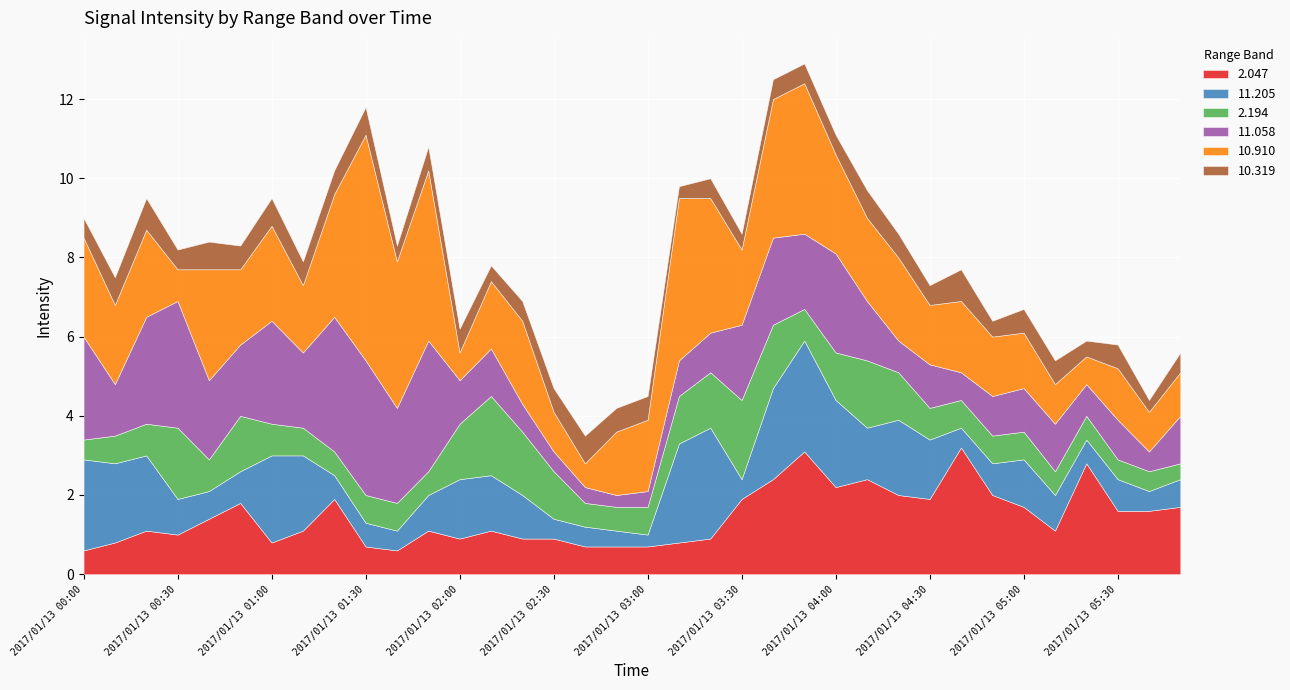

Where do 10.910 and 2.194 first cross each other?

2017/01/13 00:20 and 2017/01/13 00:30